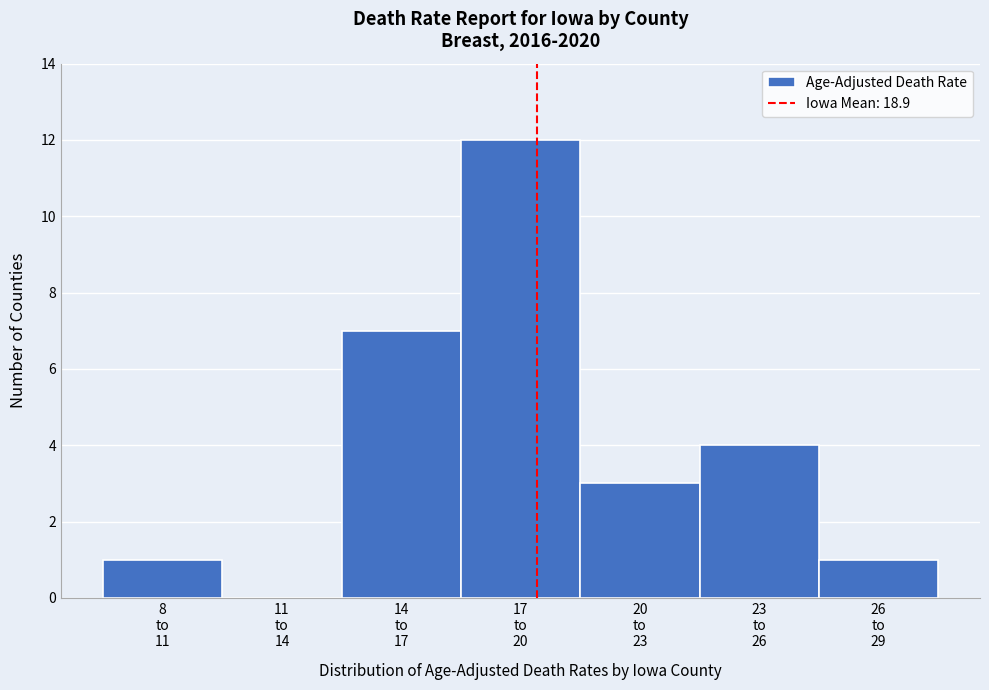

What is the sum of all values?

28